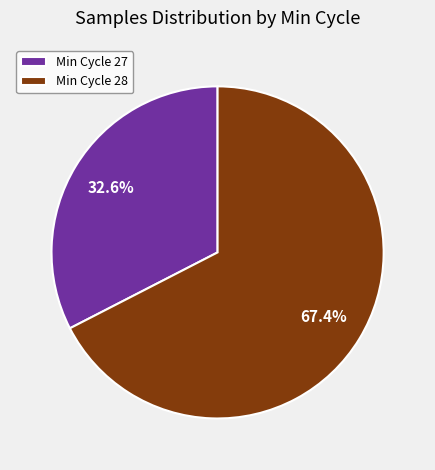

Count the number of slices in the pie.

2